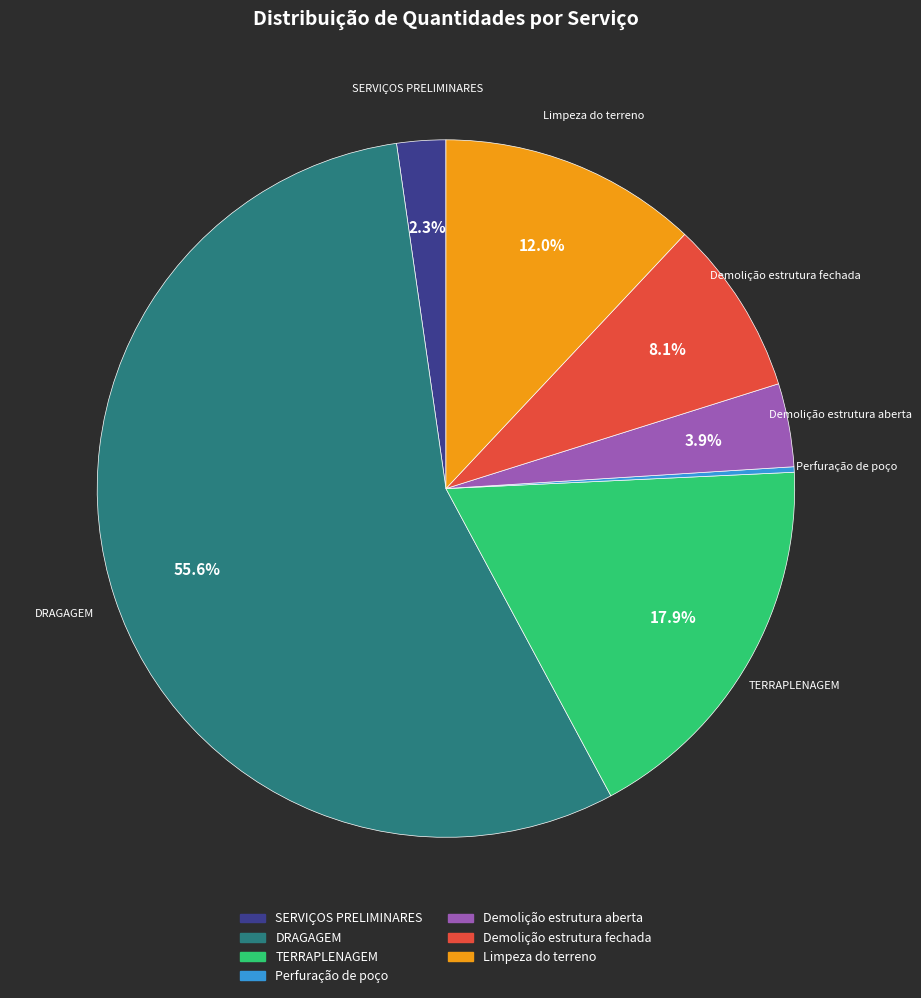

Between SERVIÇOS PRELIMINARES and Demolição estrutura fechada, which is larger?

Demolição estrutura fechada